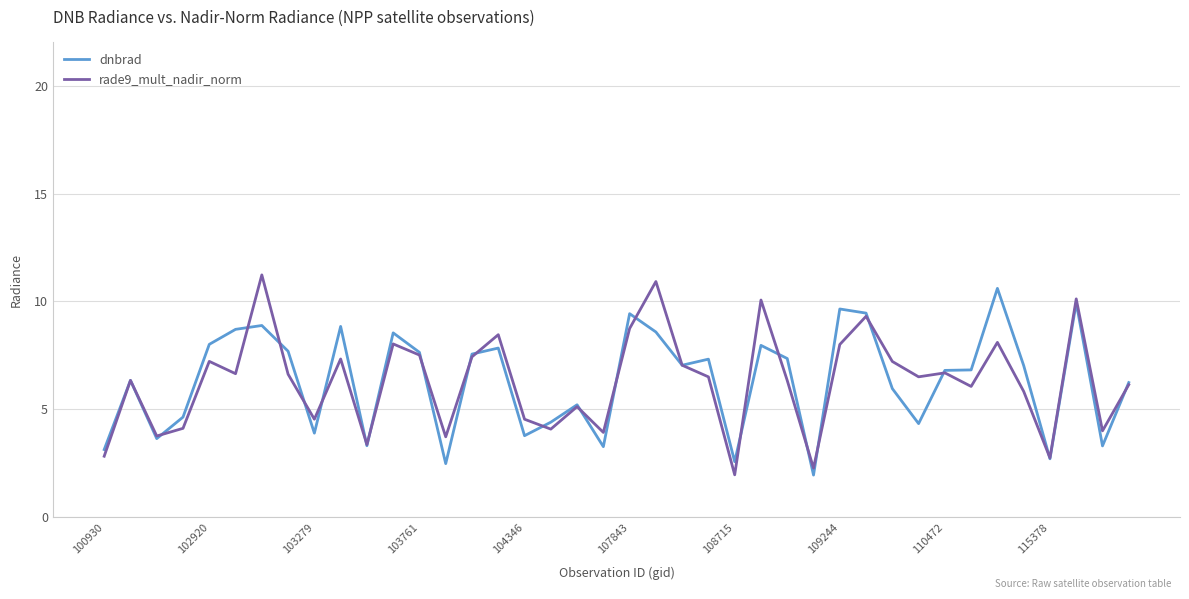

What is the maximum value for rade9_mult_nadir_norm?

11.2